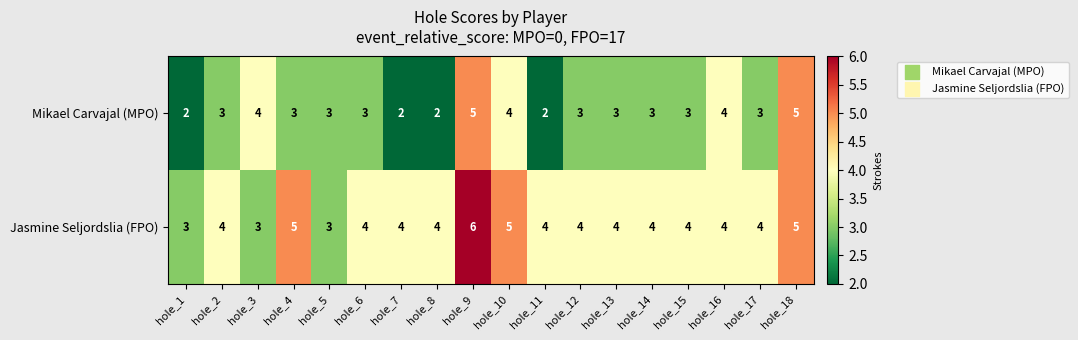

At hole_9, list the series in order from smallest to largest.

Mikael Carvajal (MPO), Jasmine Seljordslia (FPO)